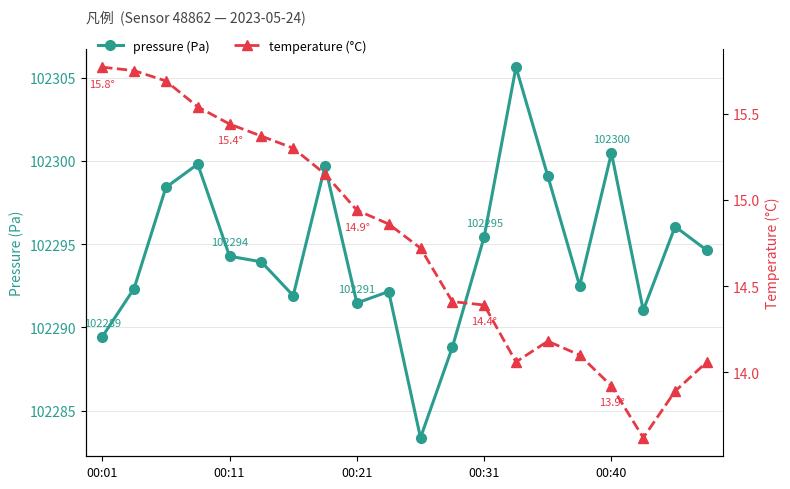

Rank the series by their average value, from highest to lowest.

pressure, temperature